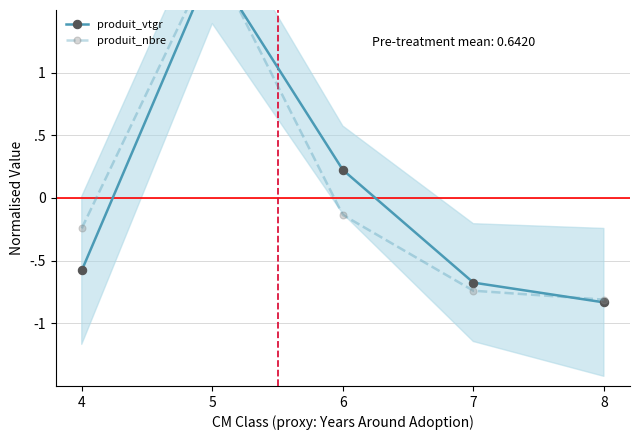

How many interior local peaks does the produit_vtgr series have?

1